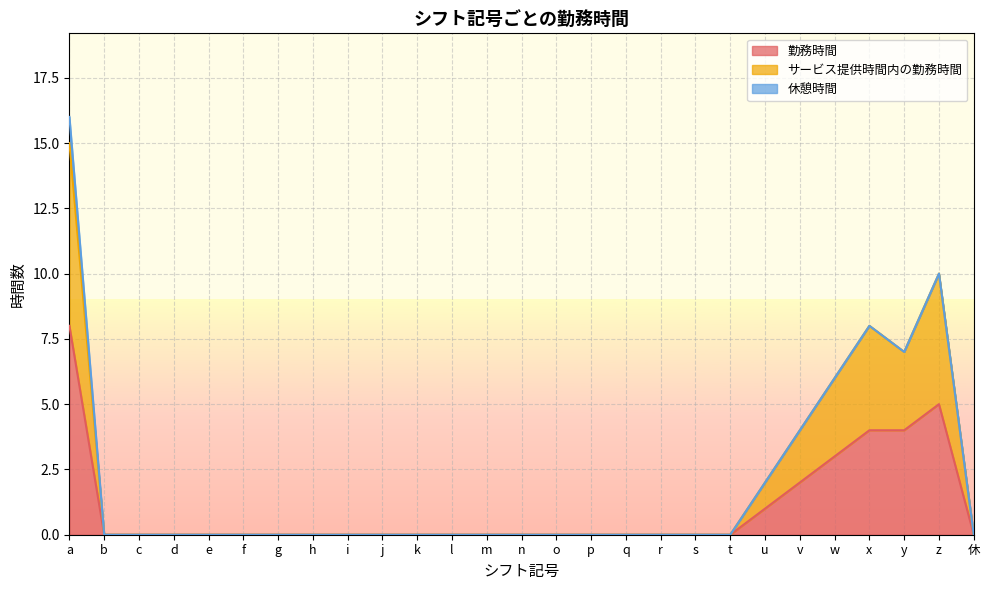

Rank the categories by 勤務時間 value from lowest to highest.

b, c, d, e, f, g, h, i, j, k, l, m, n, o, p, q, r, s, t, 休, u, v, w, x, y, z, a